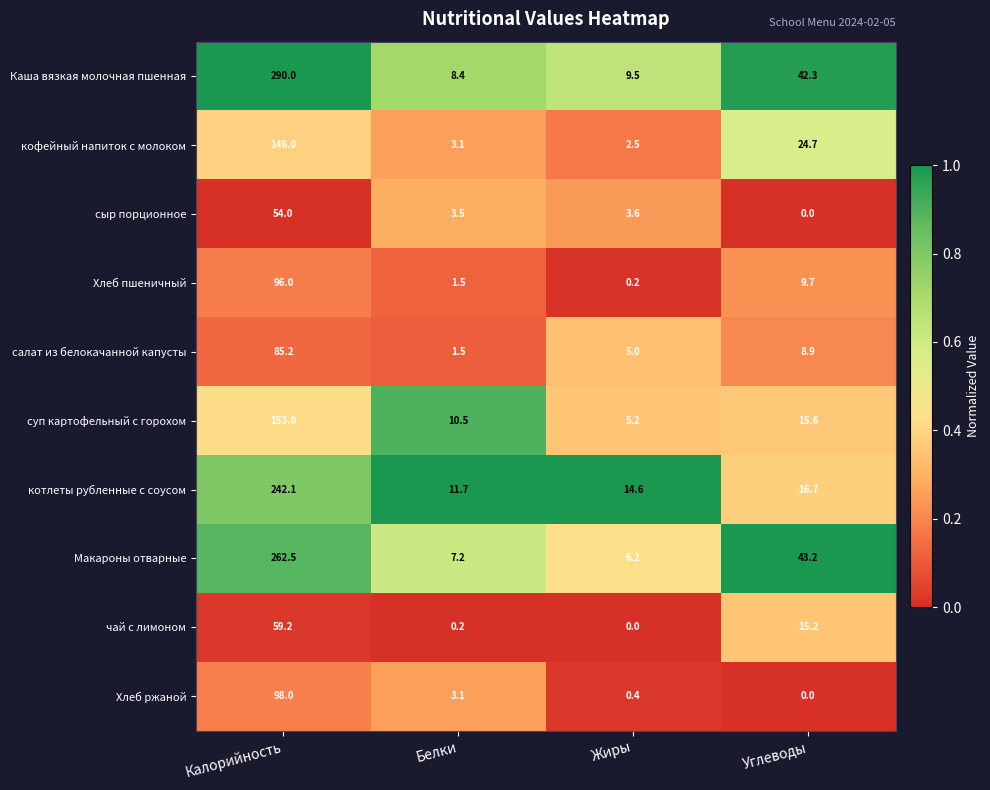

Which series has the widest spread of values?

Каша вязкая молочная пшенная